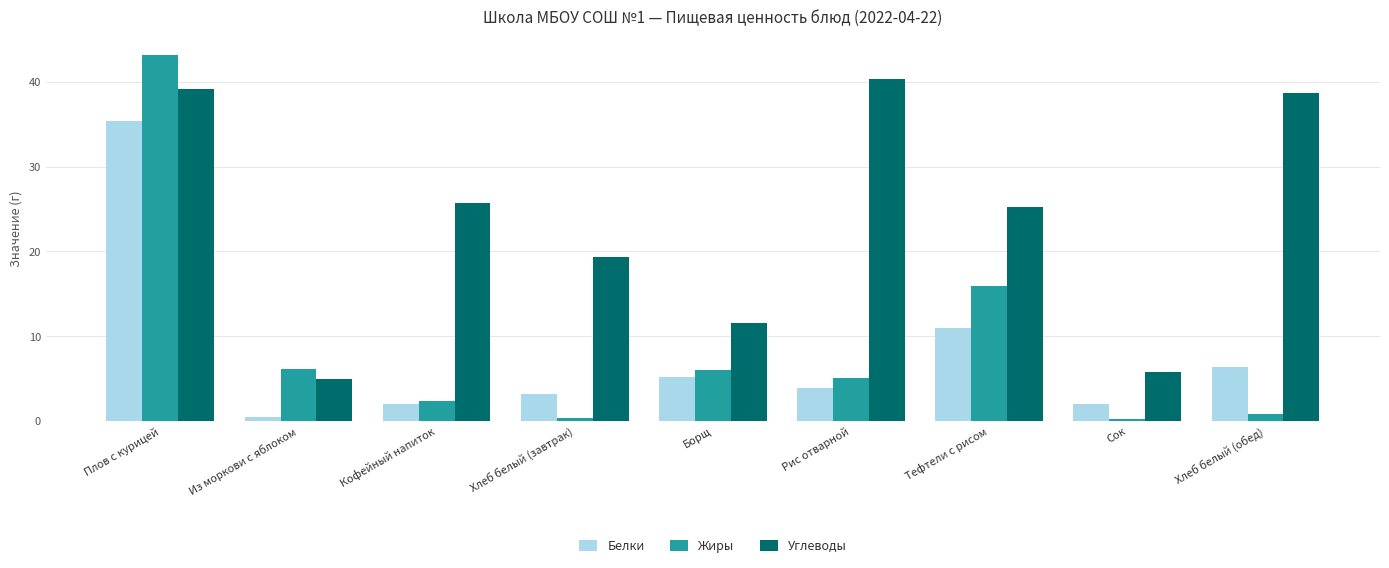

What is the total value across all series at Тефтели с рисом?

52.1